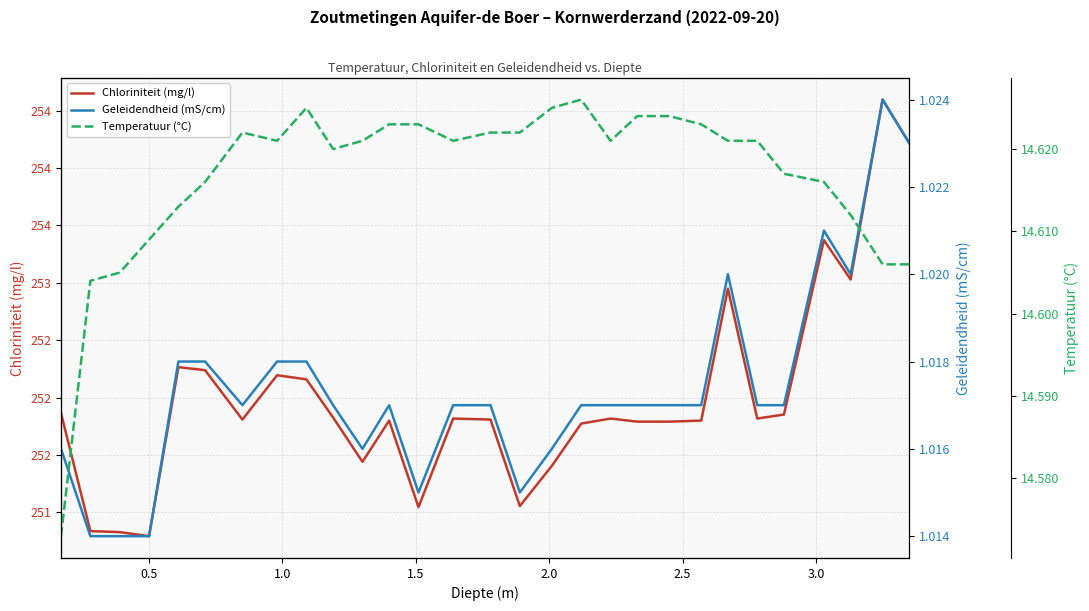

What is the sum of all Chloriniteit (mg/l) values?

7308.0